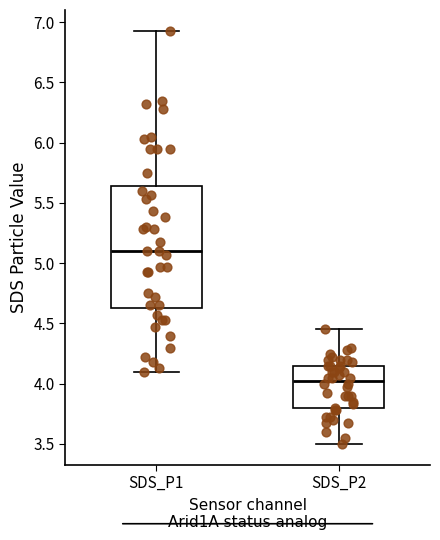

Reading left to right, transcribe this box plot: for each box, give where its median line is, the range the box spans, and where its two whiskers end, as read against the y-axis. The values are not printed on the chart, so give them approximately, as read against the axis.

SDS_P1: median 5.10, box 4.65 to 5.65, whiskers 4.10 to 6.95
SDS_P2: median 4.05, box 3.80 to 4.15, whiskers 3.50 to 4.45